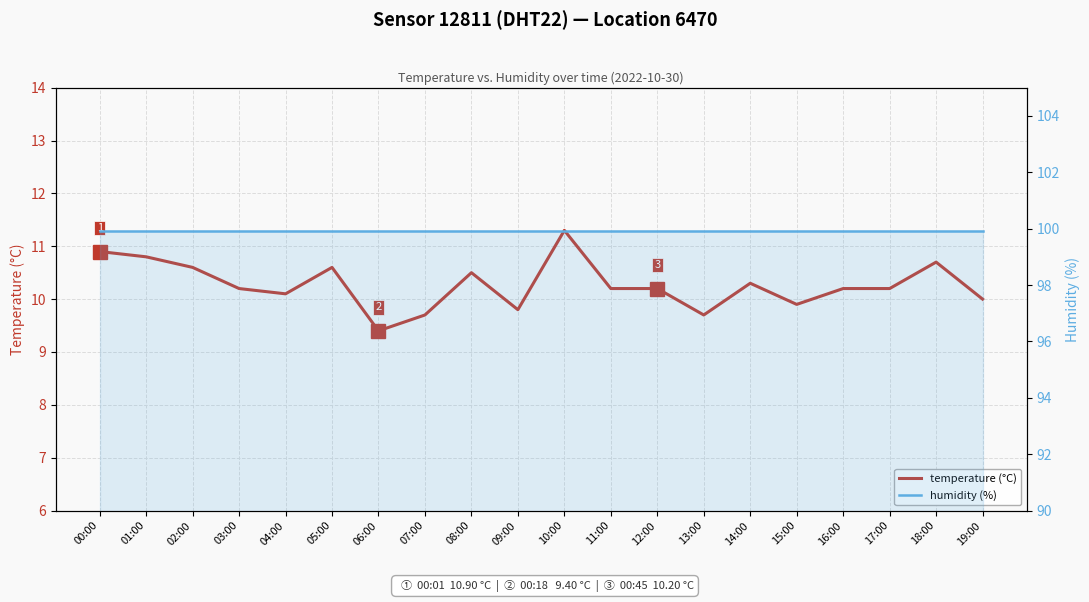

Is it true that humidity (%) equals 61.5 at 16:00?

False